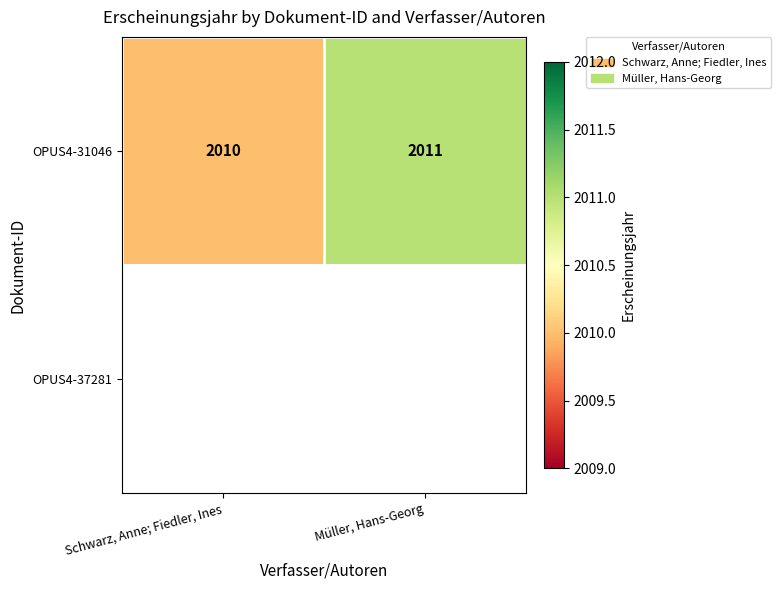

True or false: OPUS4-31046 has a value of 760 at Schwarz, Anne; Fiedler, Ines.

False